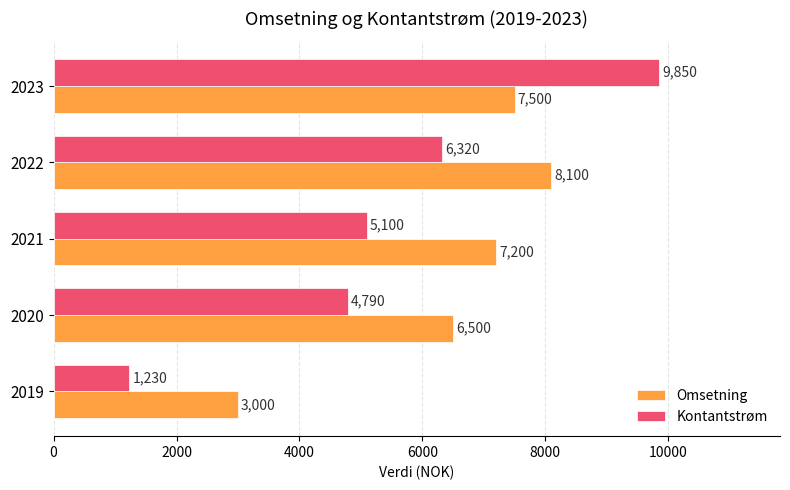

Rank the categories by Omsetning value from lowest to highest.

2019, 2020, 2021, 2023, 2022